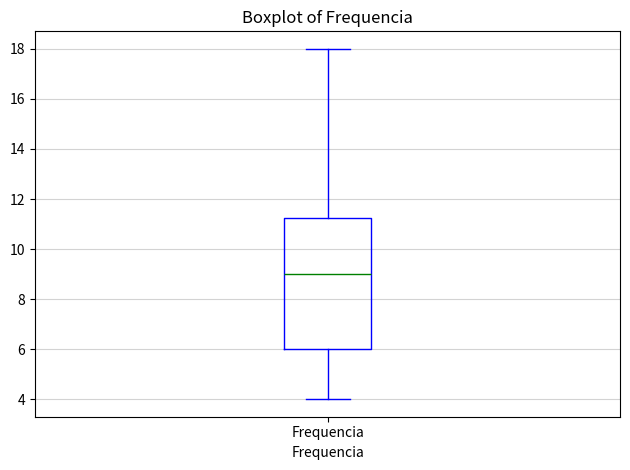

Where does the median line of the box for Frequencia sit on the y-axis? The values are not printed on the chart, so give them approximately, as read against the axis.

9.0